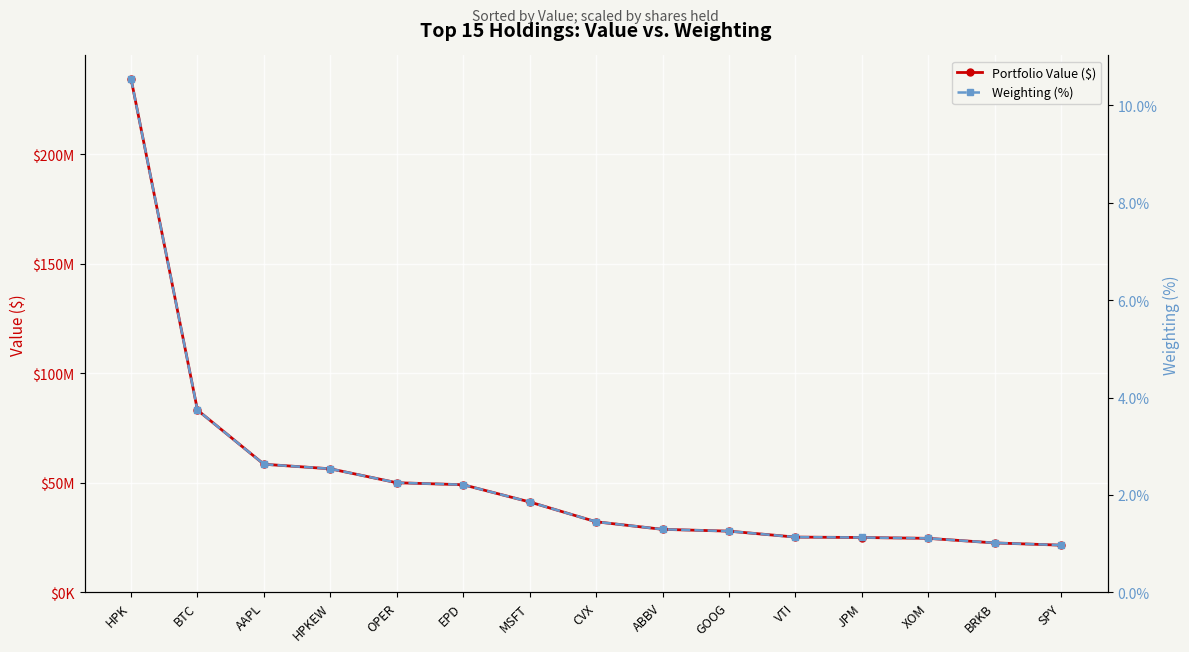

Is this an area chart (filled region under the line)?

No